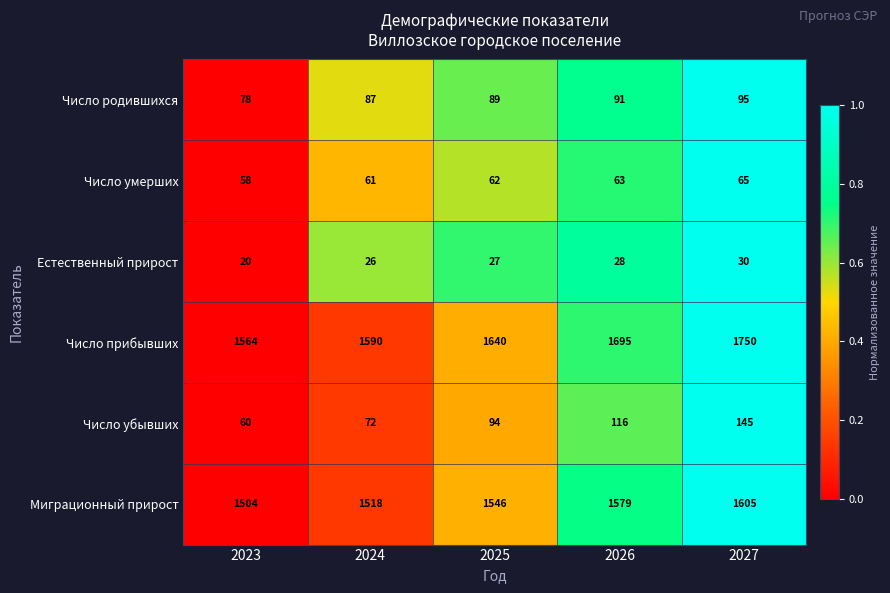

What is the total value across all series at 2023?

3284